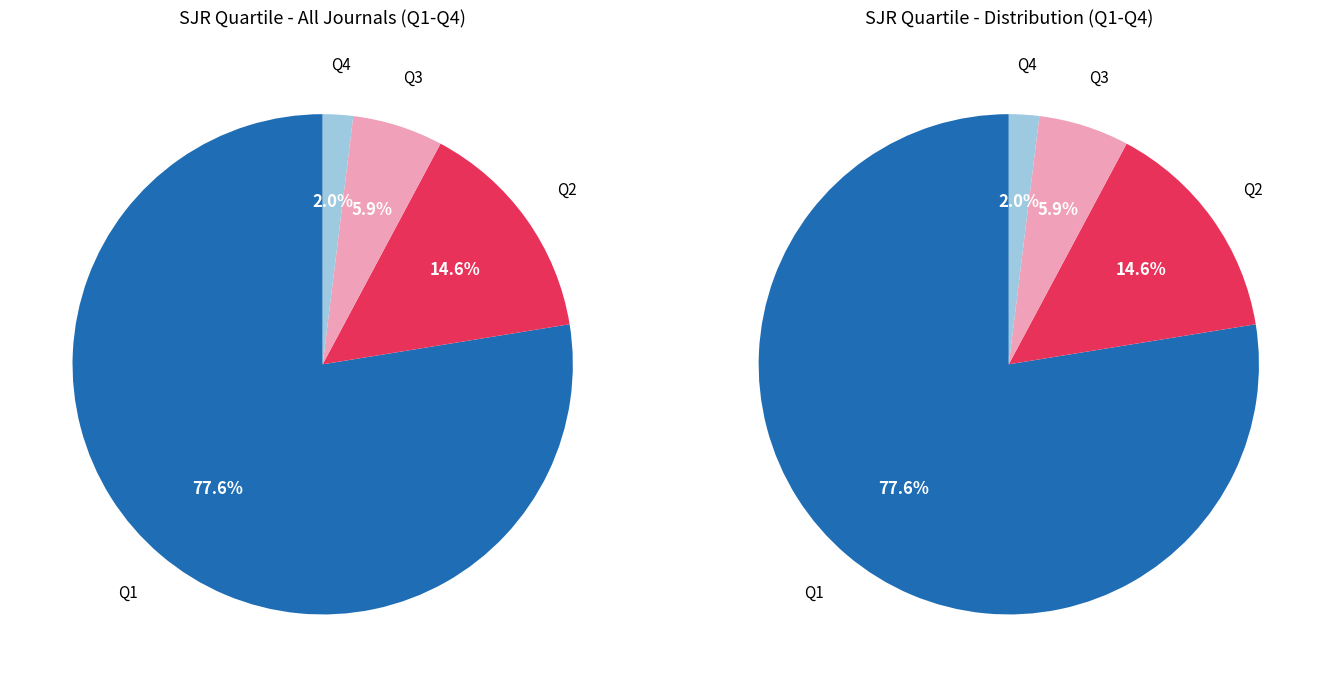

What is the largest slice in the pie chart?

Q1